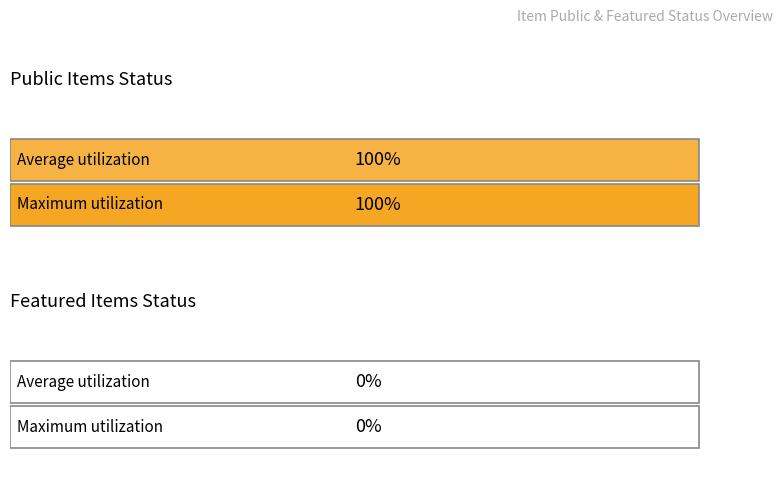

Rank the series at Item 79 from highest to lowest value.

public, featured